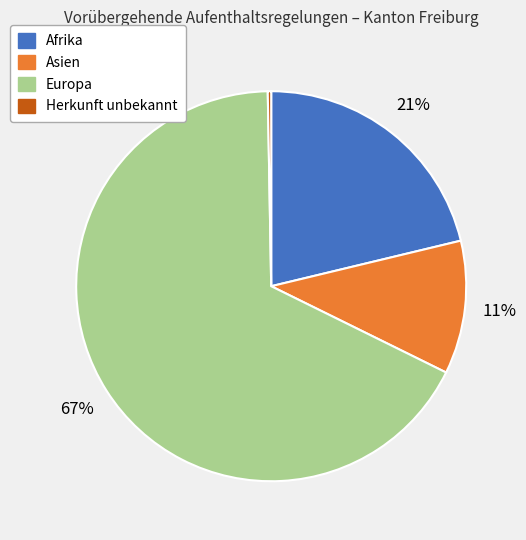

To the nearest percent, what is the average slice percentage?

25%